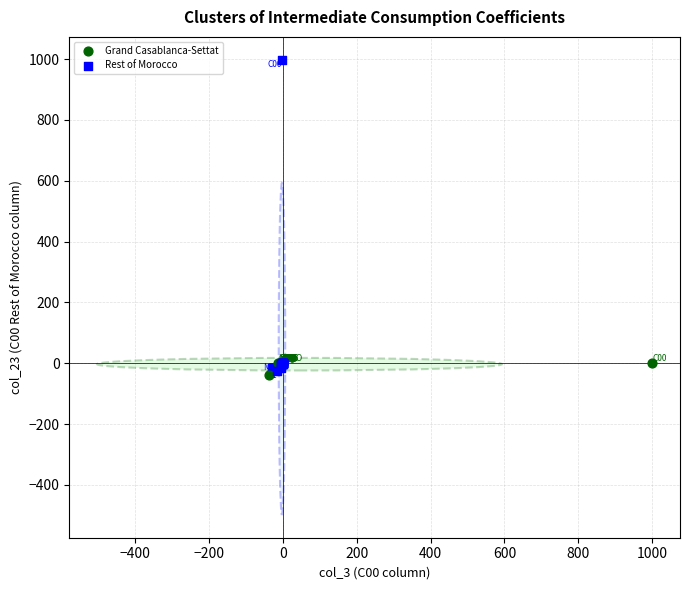

Which series has the largest Y range (max minus min)?

Rest of Morocco